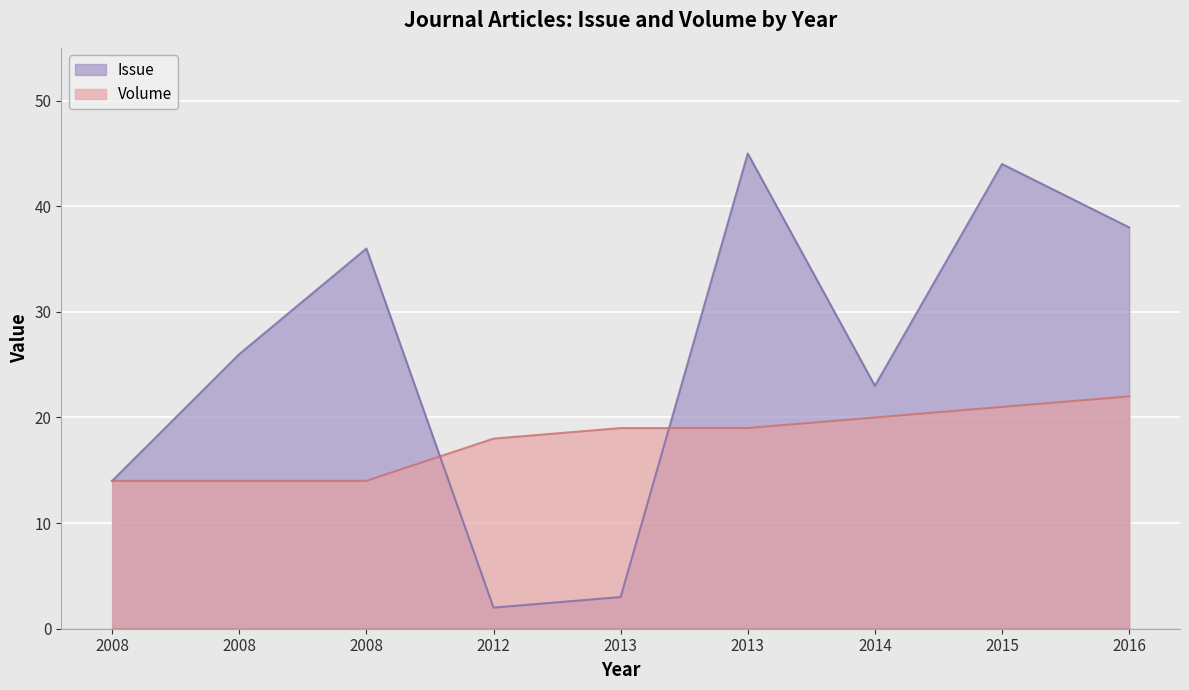

Between 2013 and 2015, which is larger?

2015